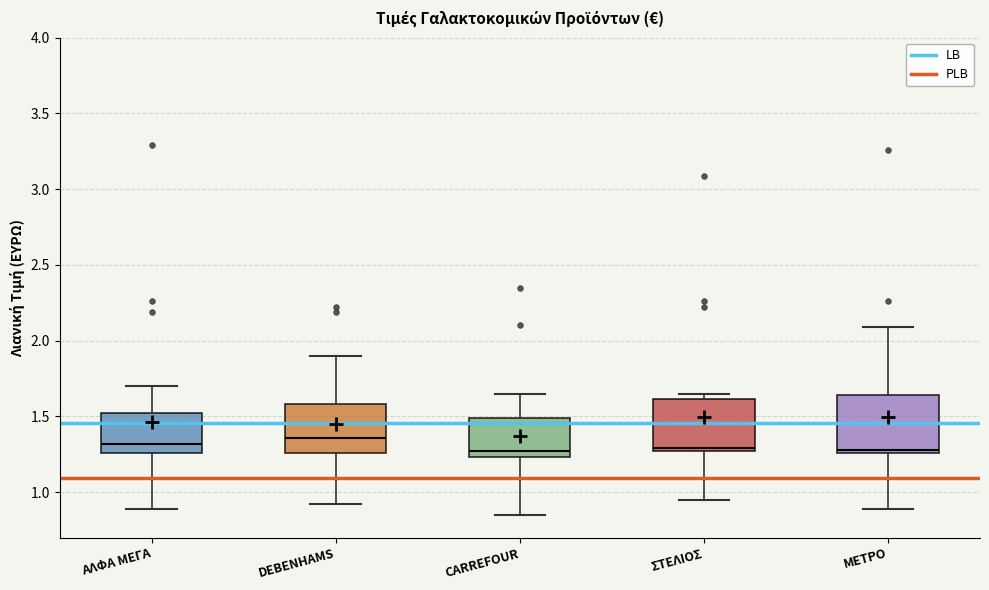

Reading left to right, transcribe this box plot: for each box, give where its median line is, the range the box spans, and where its two whiskers end, as read against the y-axis. The values are not printed on the chart, so give them approximately, as read against the axis.

ΑΛΦΑ ΜΕΓΑ: median 1.30, box 1.25 to 1.50, whiskers 0.90 to 1.70
DEBENHAMS: median 1.35, box 1.25 to 1.60, whiskers 0.90 to 1.90
CARREFOUR: median 1.25 (just above the box's lower edge), box 1.25 to 1.50, whiskers 0.85 to 1.65
ΣΤΕΛΙΟΣ: median 1.30, box 1.25 to 1.60, whiskers 0.95 to 1.65
ΜΕΤΡΟ: median 1.30, box 1.25 to 1.65, whiskers 0.90 to 2.10